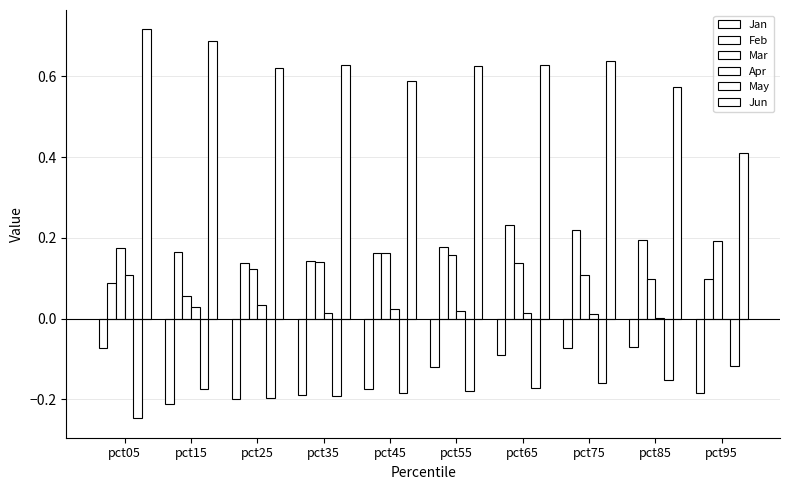

At pct65, list the series in order from largest to smallest.

Jun, Feb, Mar, Apr, Jan, May